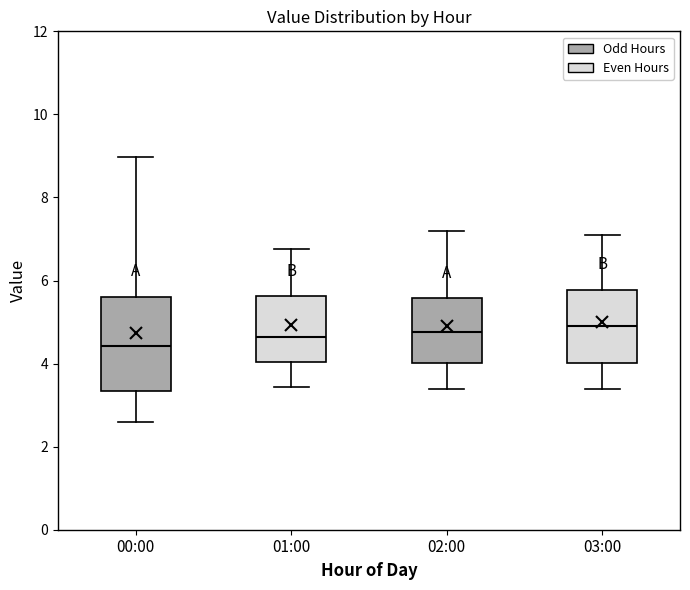

Reading left to right, transcribe this box plot: for each box, give where its median line is, the range the box spans, and where its two whiskers end, as read against the y-axis. The values are not printed on the chart, so give them approximately, as read against the axis.

00:00: median 4.4, box 3.4 to 5.6, whiskers 2.6 to 9.0
01:00: median 4.6, box 4.0 to 5.6, whiskers 3.4 to 6.8
02:00: median 4.8, box 4.0 to 5.6, whiskers 3.4 to 7.2
03:00: median 5.0, box 4.0 to 5.8, whiskers 3.4 to 7.2